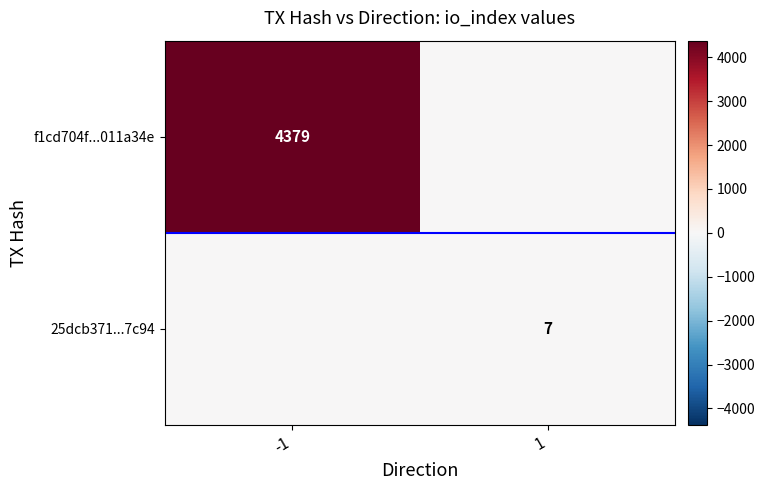

At which category is the sum across all series the highest?

-1